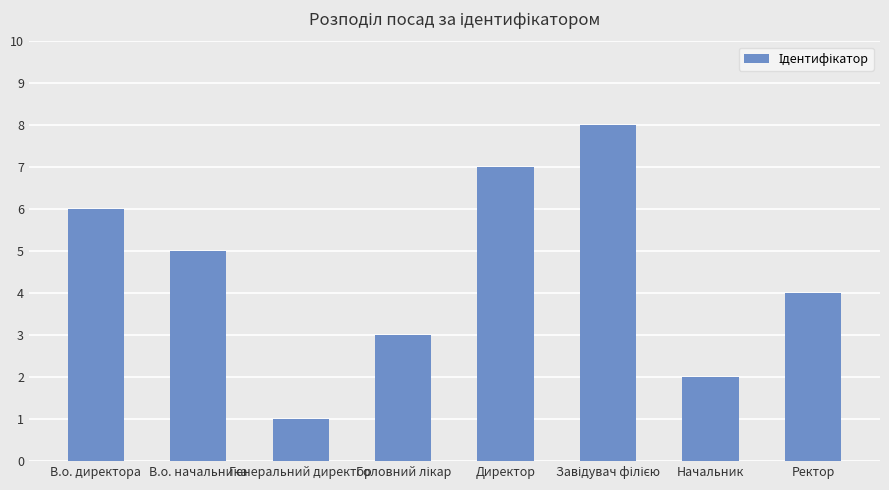

What is the minimum value shown in the chart?

1